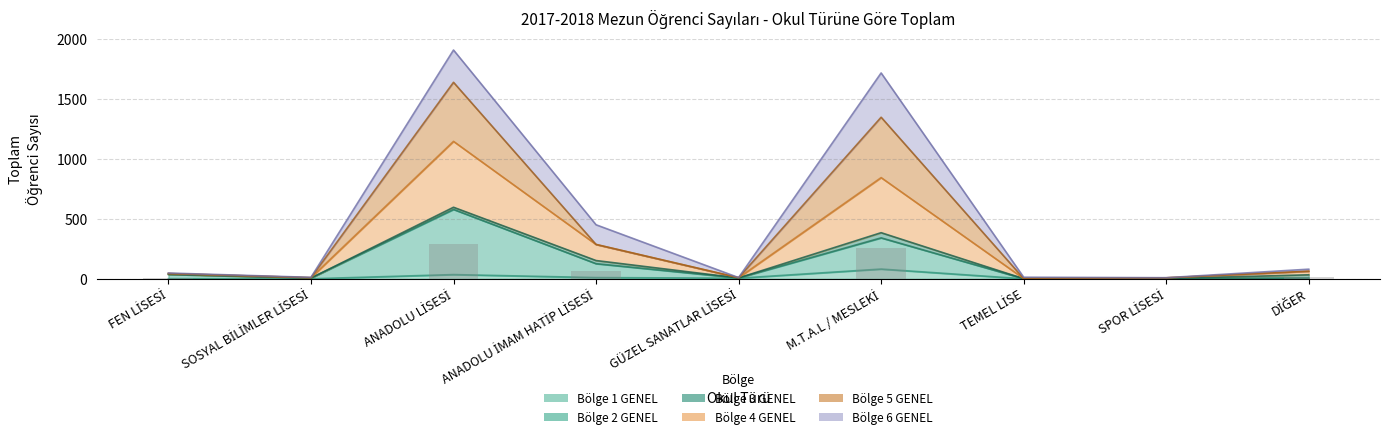

Which series has the largest range (max minus min)?

Bölge 4 GENEL